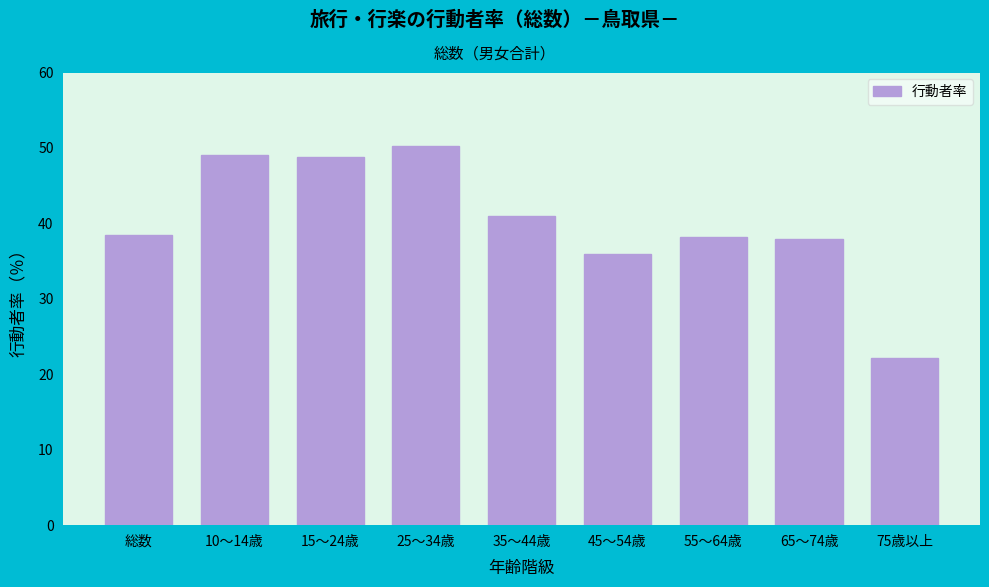

True or false: the data shows 49.1 at 10～14歳.

True